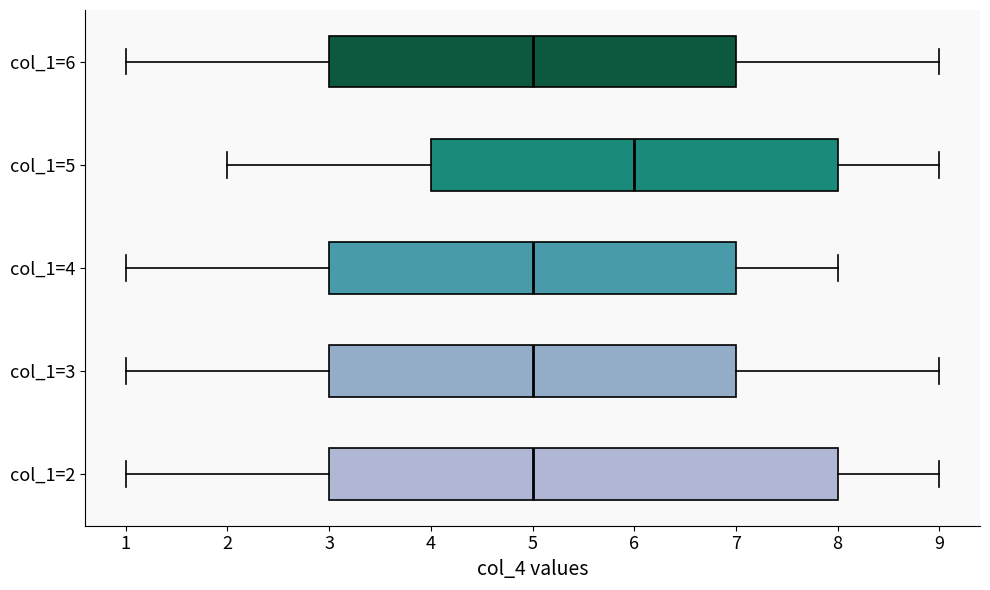

Where does the right whisker of the box for col_1=4 end on the x-axis? The values are not printed on the chart, so give them approximately, as read against the axis.

8